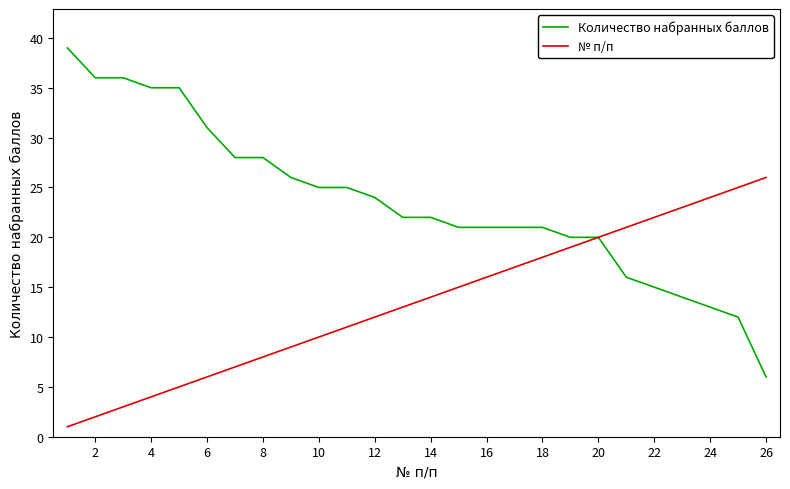

What is the lowest value of the № п/п series?

1